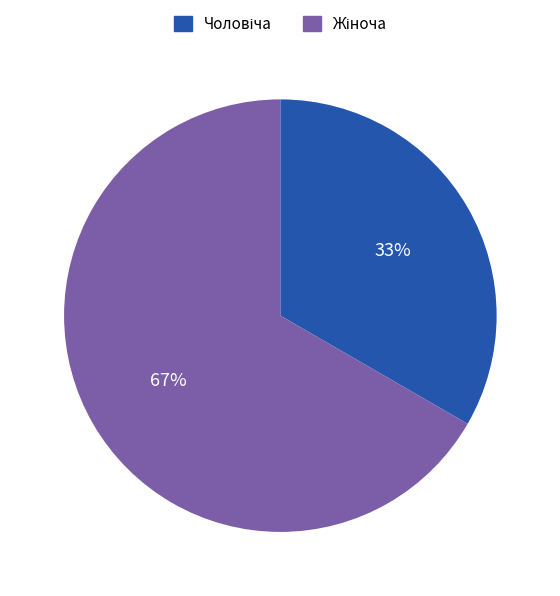

To the nearest percent, what is the average slice percentage?

50%